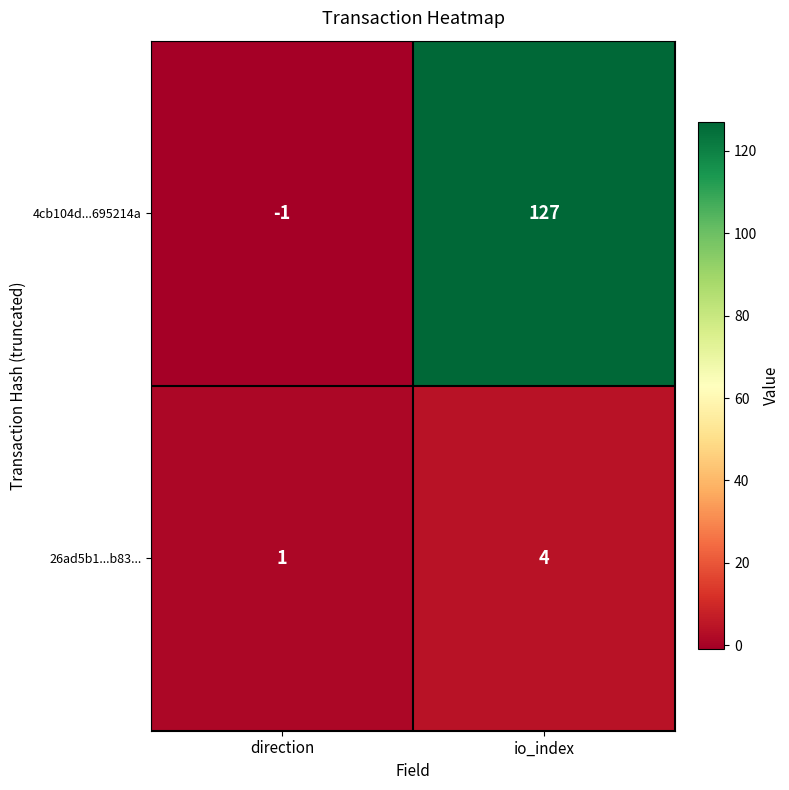

The 4cb104d...695214a series shows 0 at direction. True or false?

False